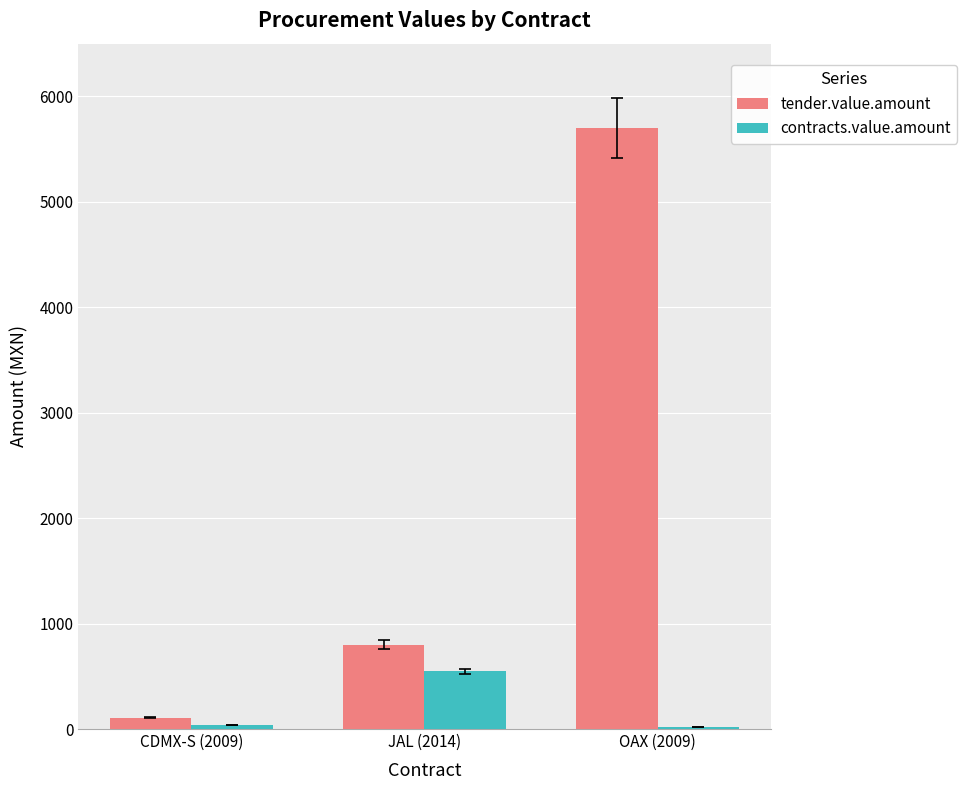

At how many categories does at least one series exceed 2378?

1